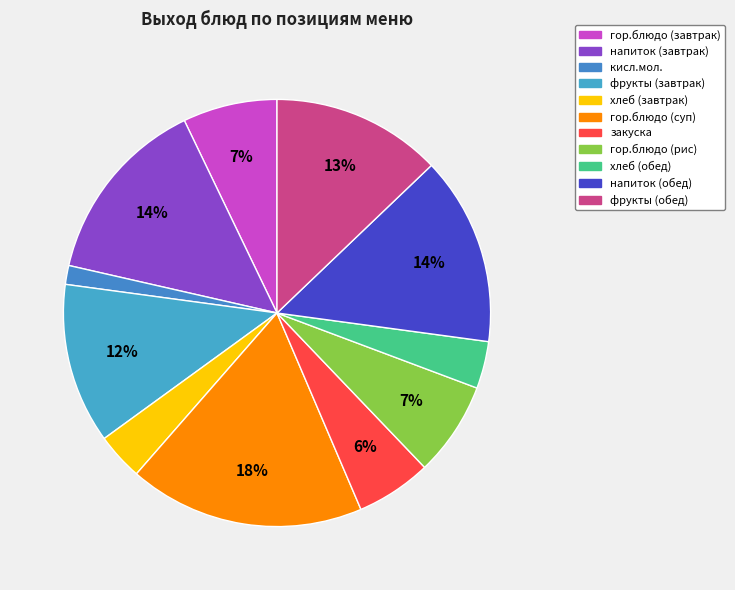

Is it true that гор.блюдо (суп) is 18% of the pie?

True